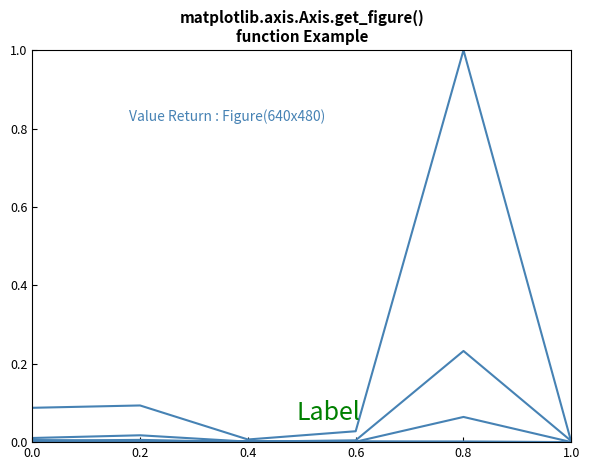

Is it true that Total Docs. (2021) equals 0.0 at 0.0?

False